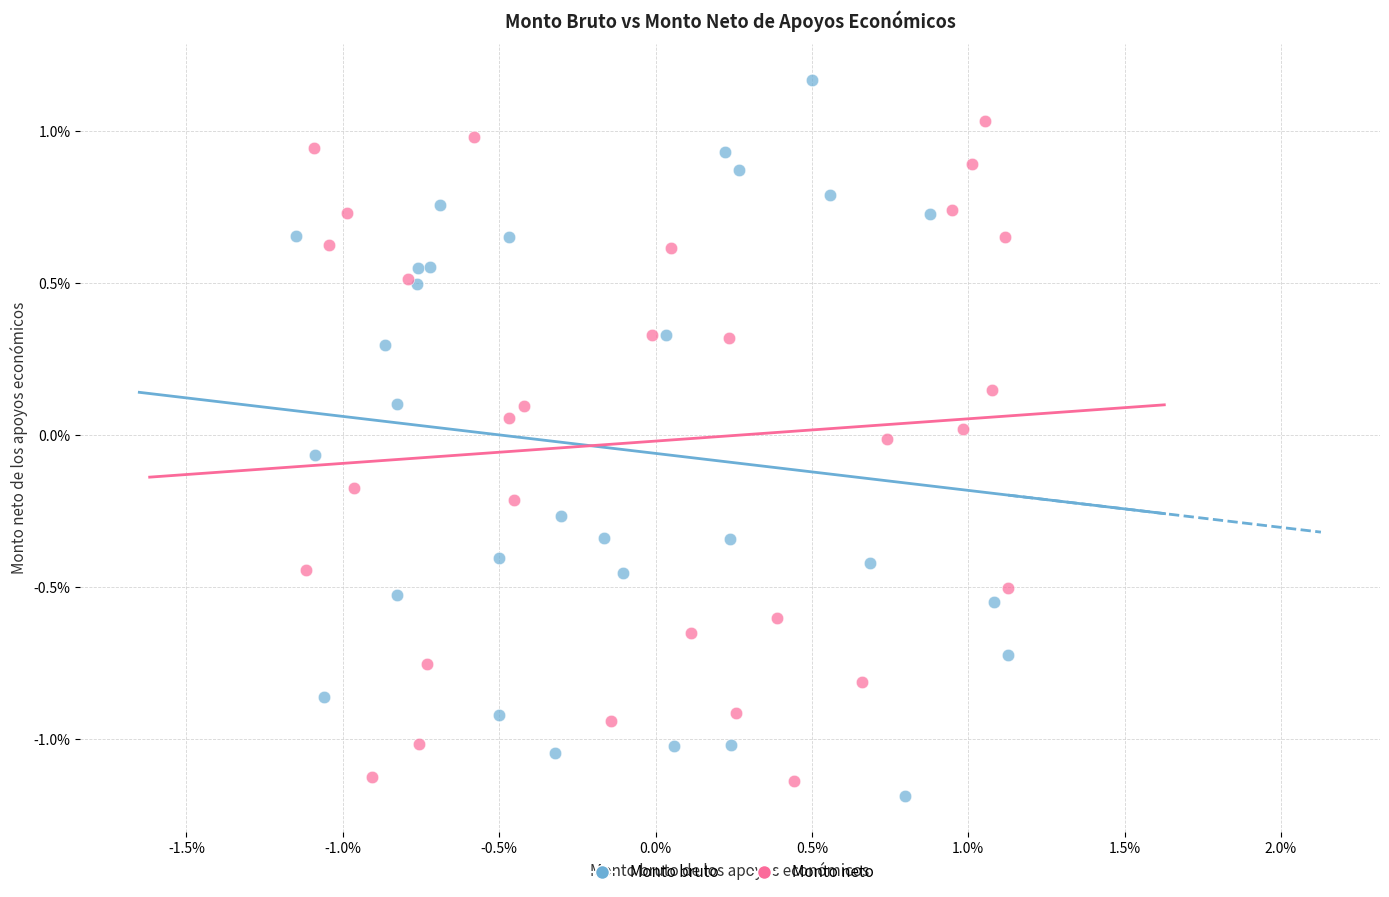

Which series has the widest spread of Y values?

Monto bruto